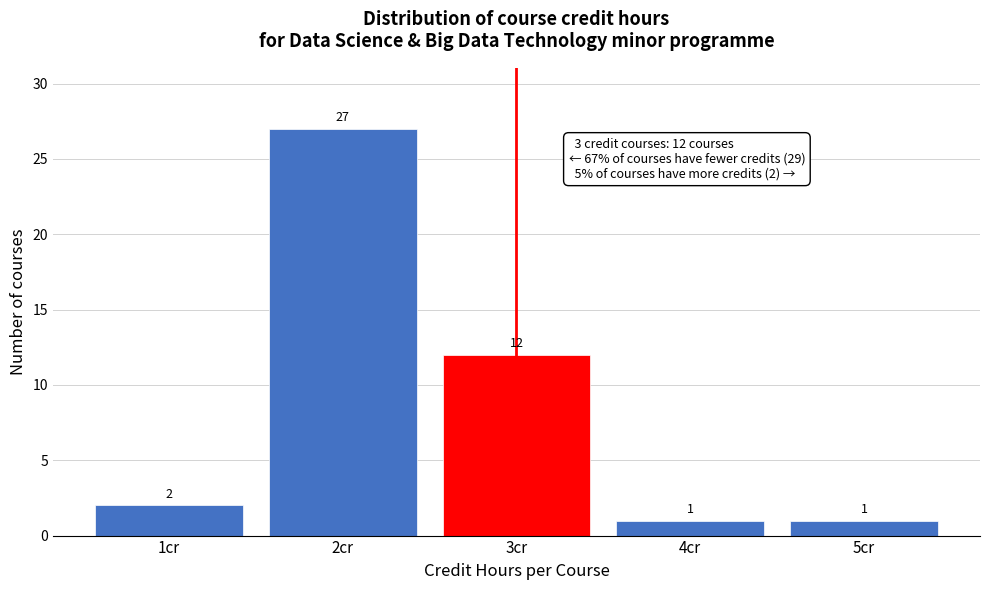

Reading left to right, list all the values displayed in this chart.

1cr=2	2cr=27	3cr=12	4cr=1	5cr=1